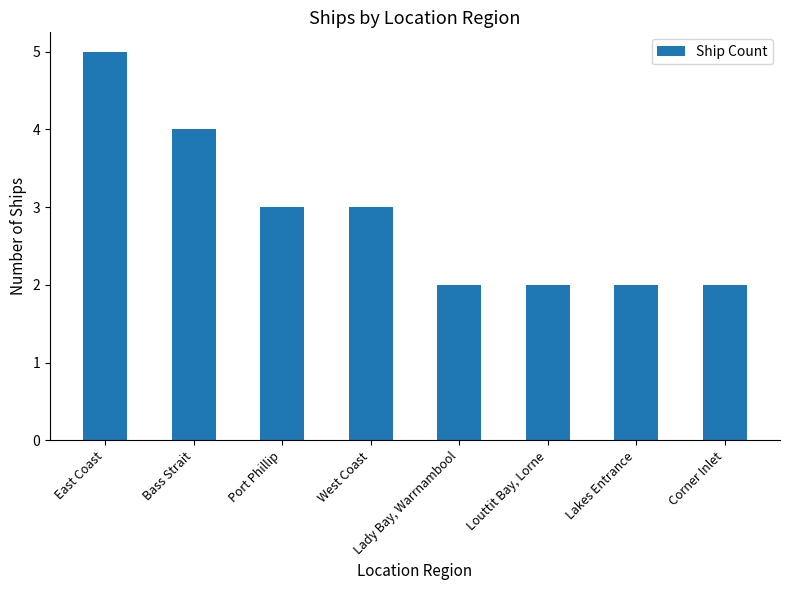

At which label does the data first exceed 3?

East Coast